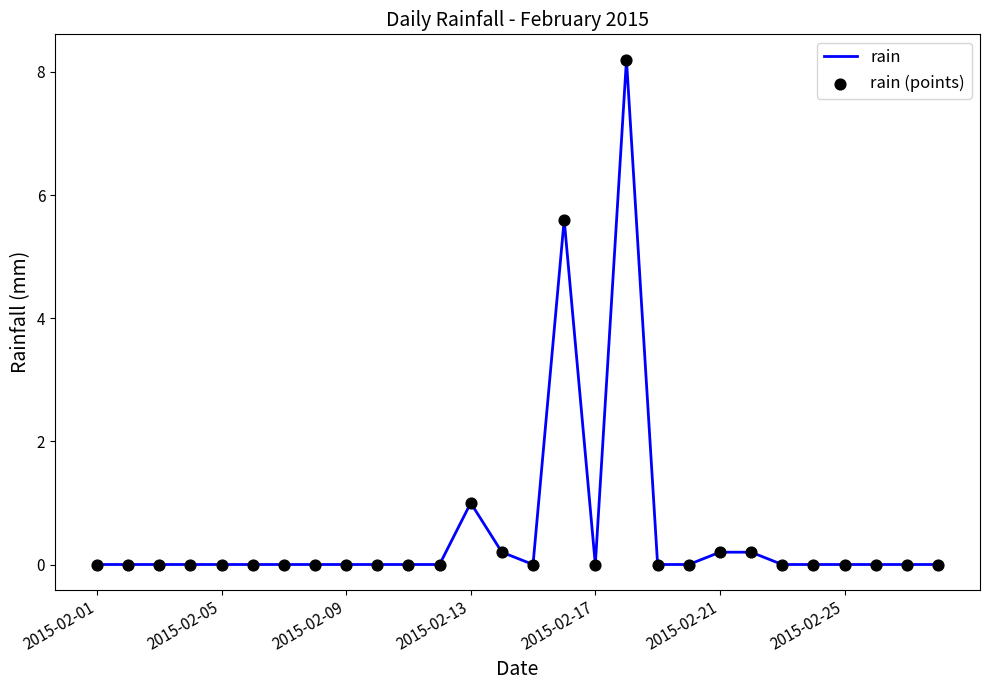

What is the difference between the maximum and minimum values?

8.2